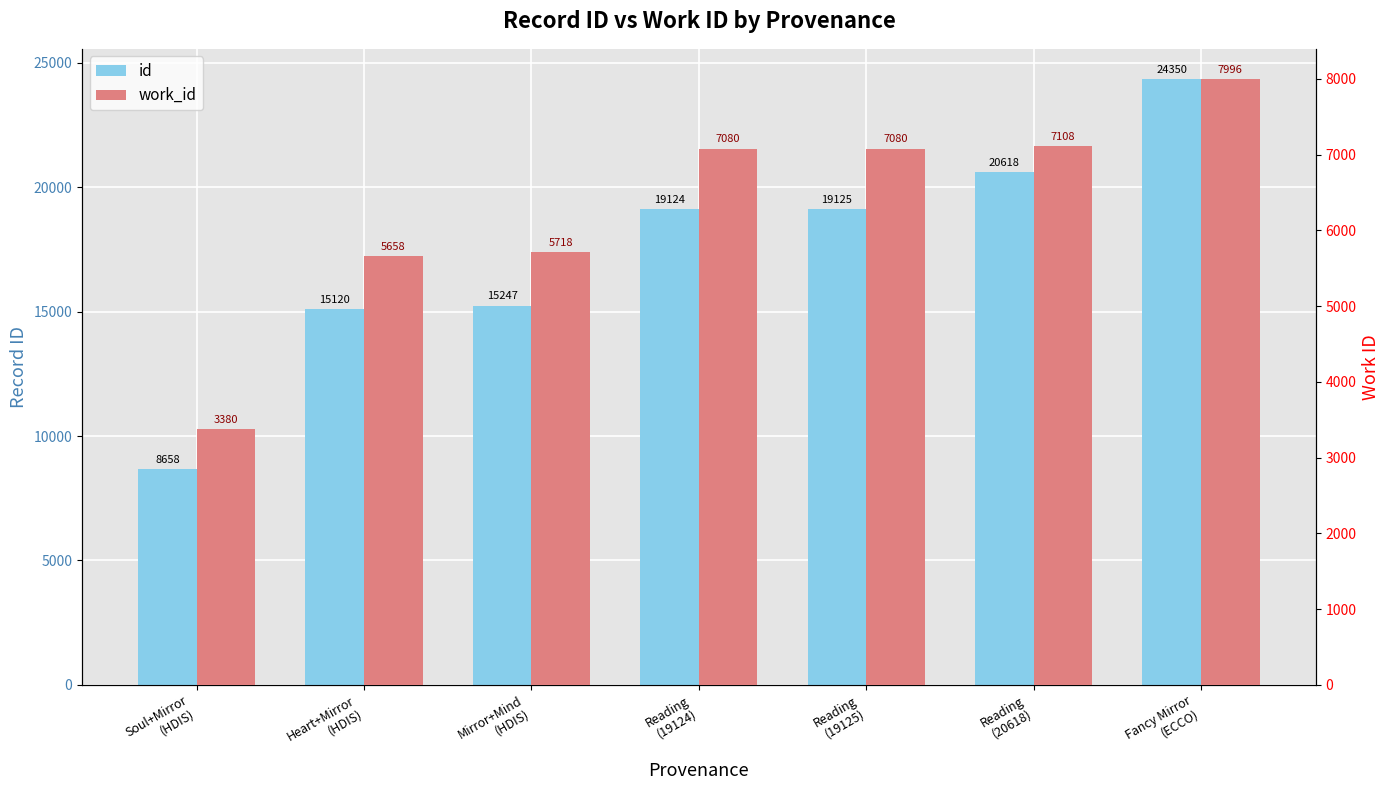

Which has a higher value, Reading
(19125) or Reading
(20618)?

Reading
(20618)